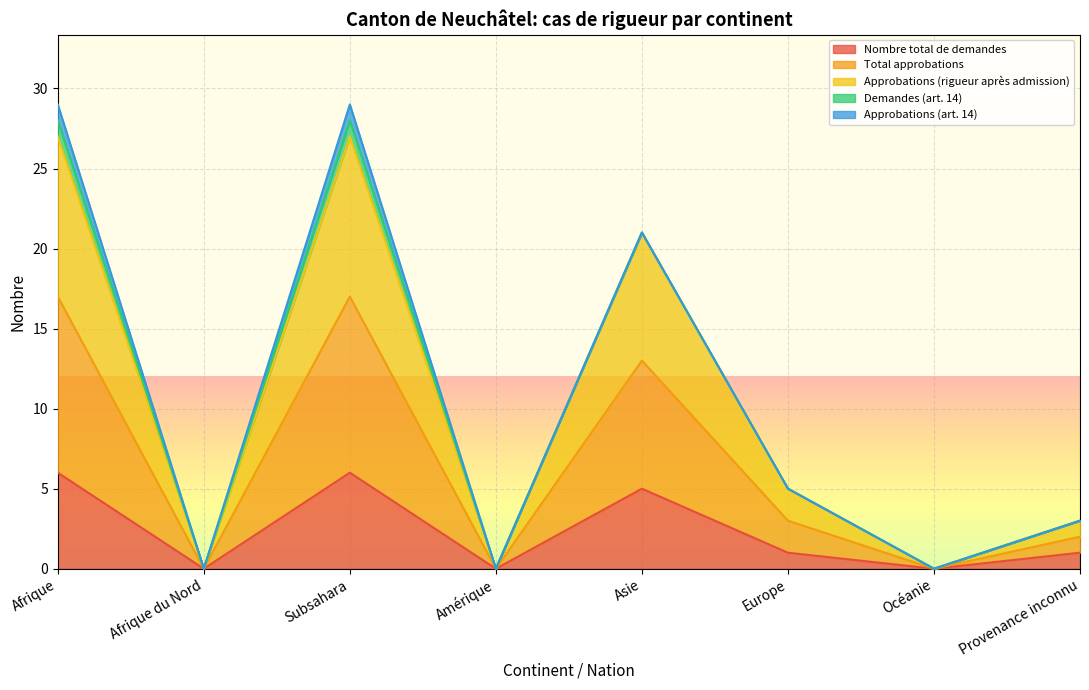

What is the maximum value shown in the chart?

29